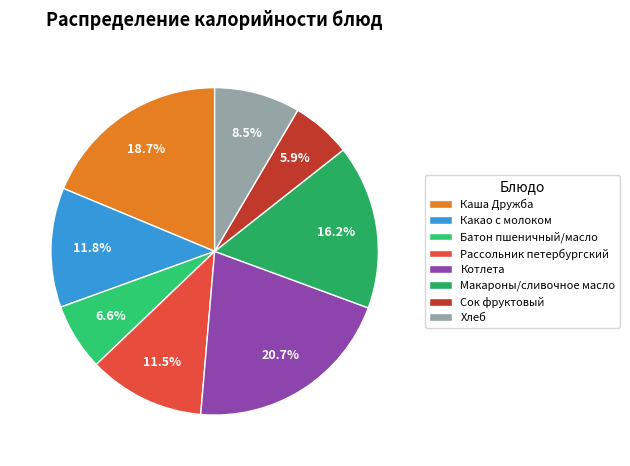

Rank the categories by value from lowest to highest.

Сок фруктовый, Батон пшеничный/масло, Хлеб, Рассольник петербургский, Какао с молоком, Макароны/сливочное масло, Каша Дружба, Котлета